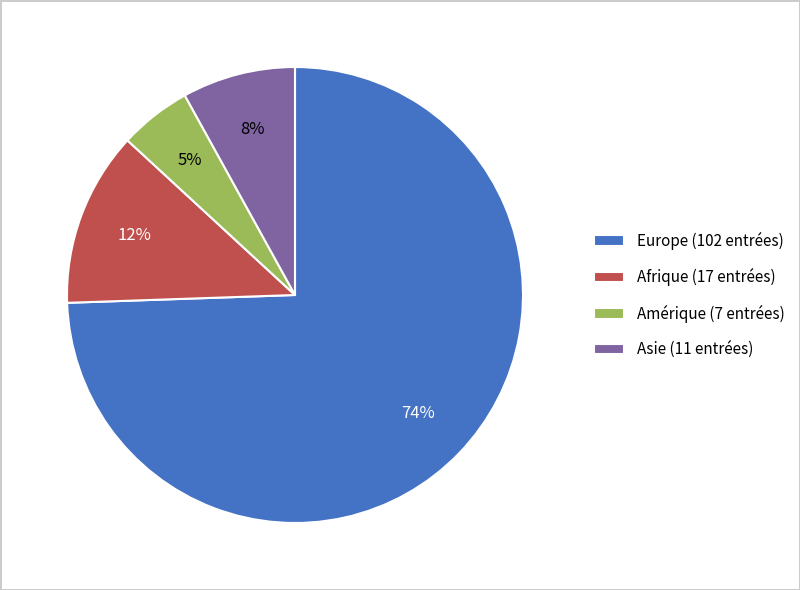

Between Afrique (17 entrées) and Amérique (7 entrées), which is larger?

Afrique (17 entrées)